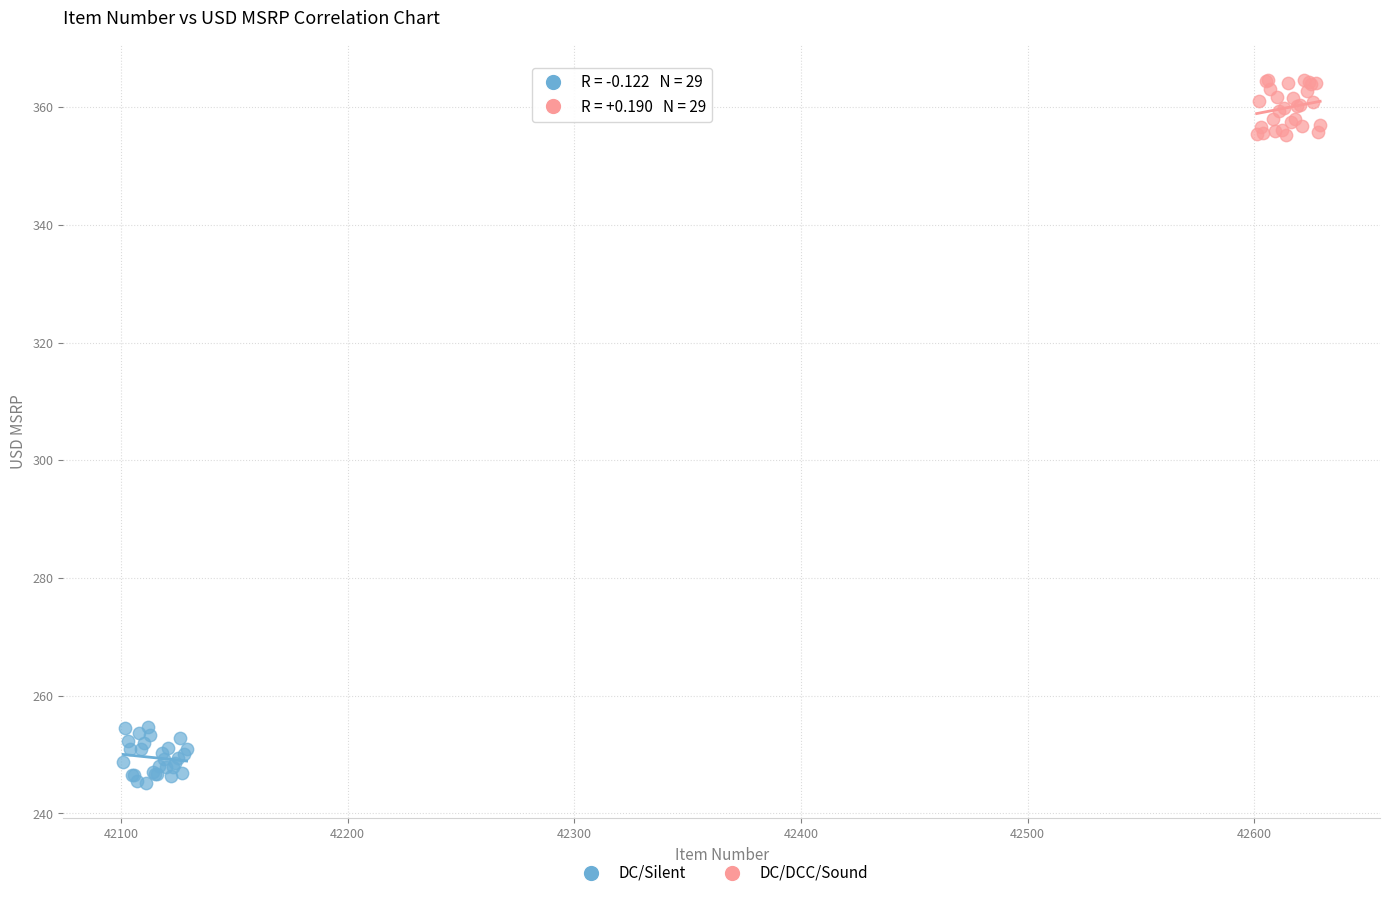

Which series reaches the minimum Y coordinate?

DC/Silent